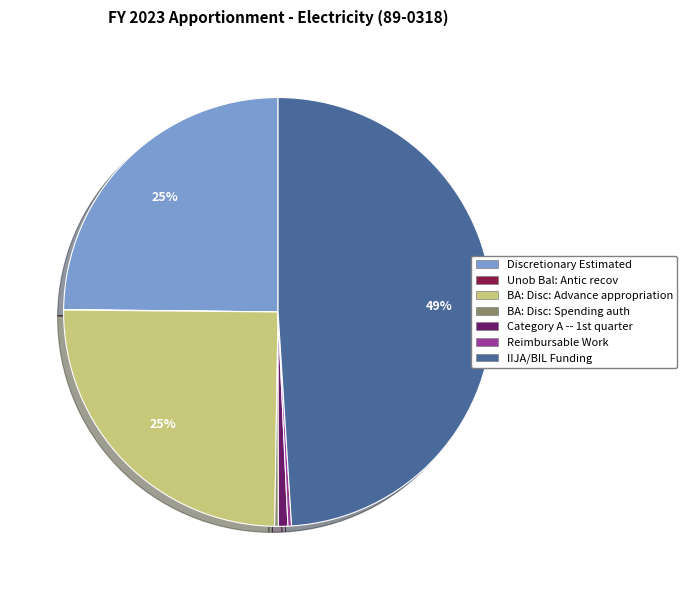

To the nearest percent, what is the difference between the largest and smallest slice percentages?

49%